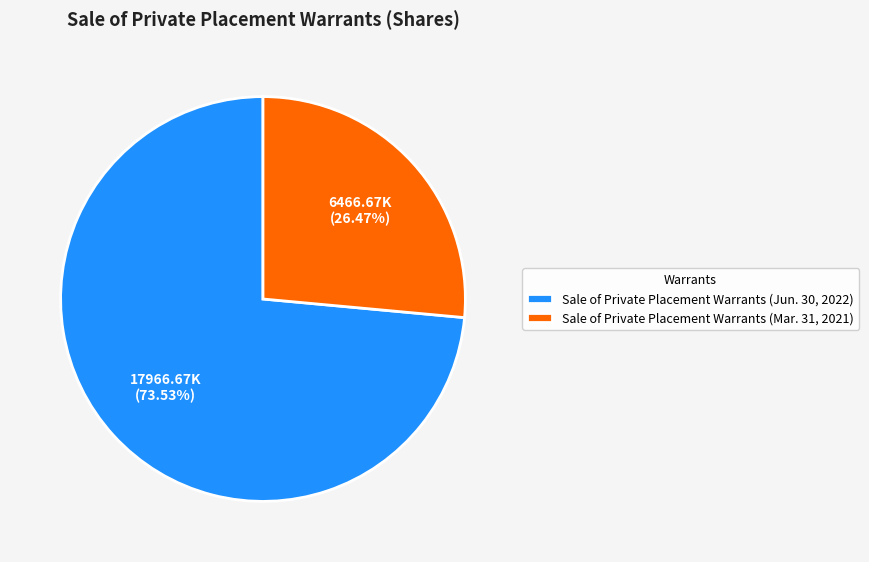

Approximately how many times larger is the value at Sale of Private Placement Warrants (Mar. 31, 2021) compared to Sale of Private Placement Warrants (Jun. 30, 2022)?

0.4